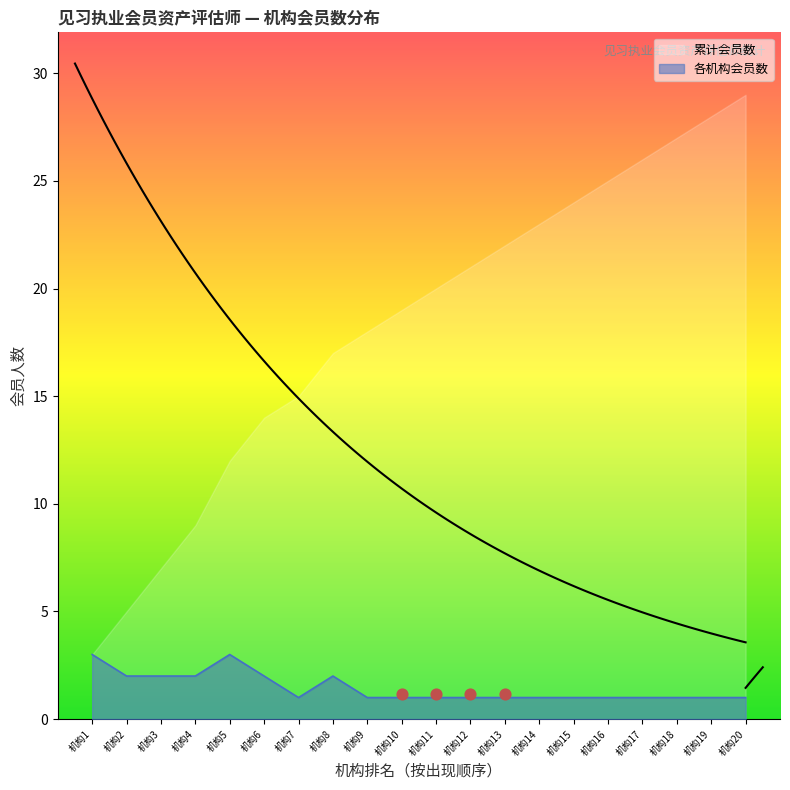

Is it true that 各机构会员数 equals 1 at 机构12?

True